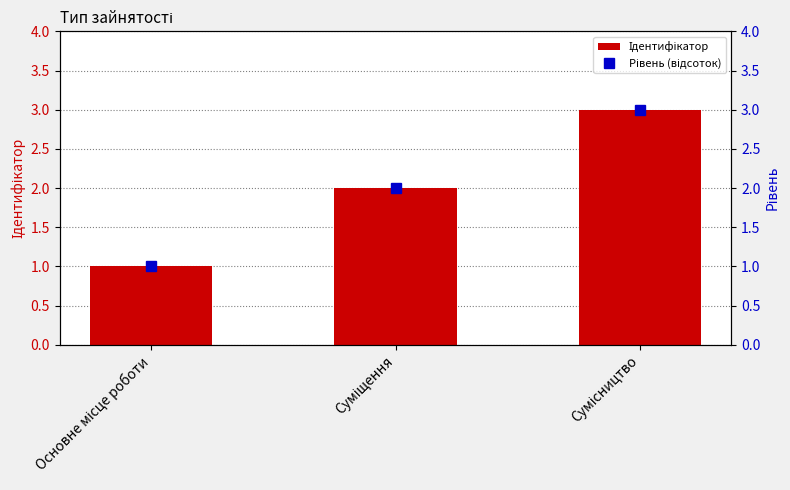

What position from the left is Суміщення?

2